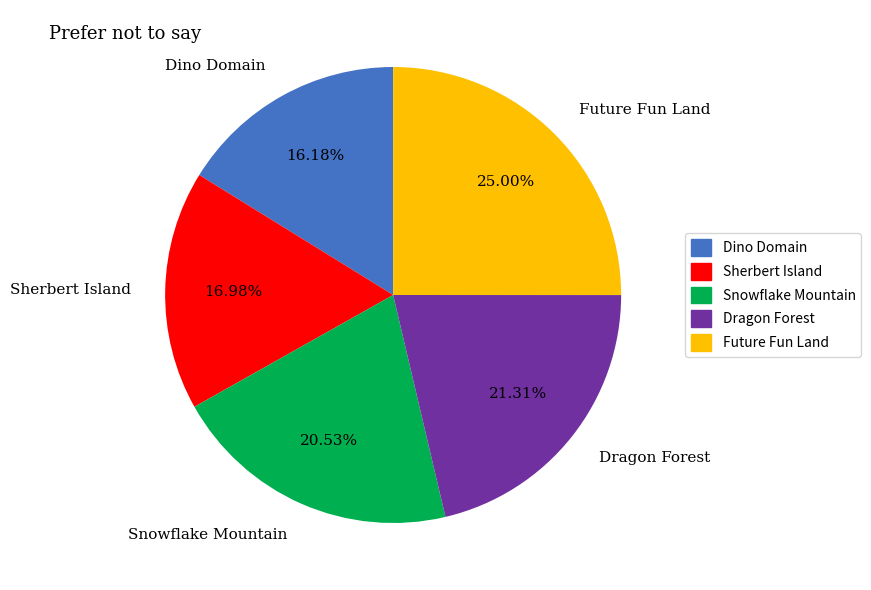

Combined, what portion of the pie is Future Fun Land and Snowflake Mountain?

45.5%